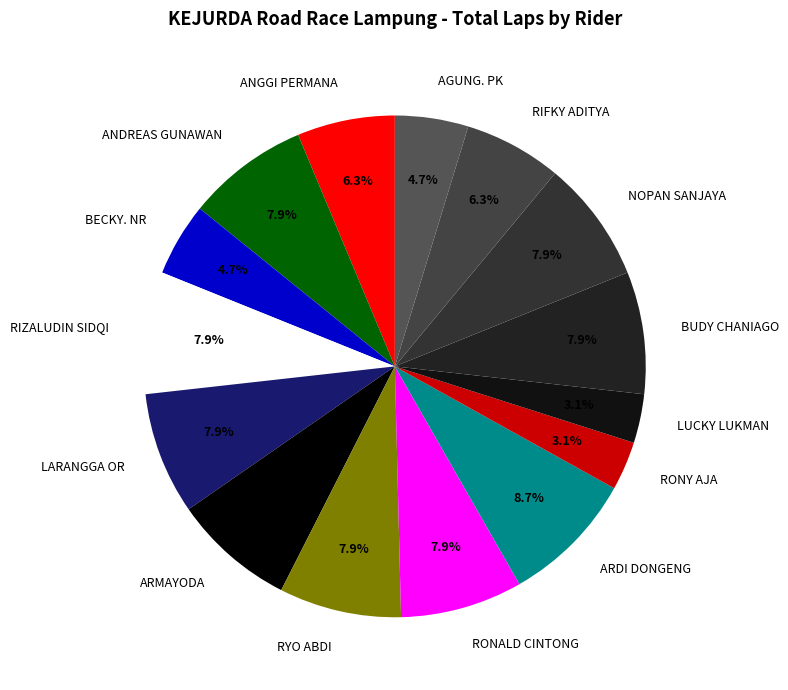

Is there a majority slice in this chart?

No